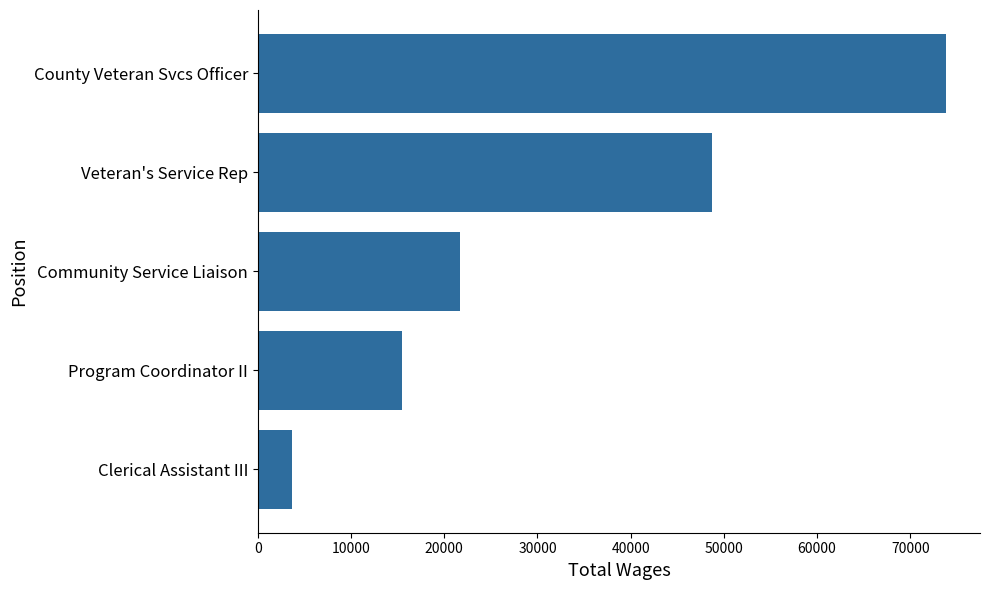

How many values are below 21705?

2